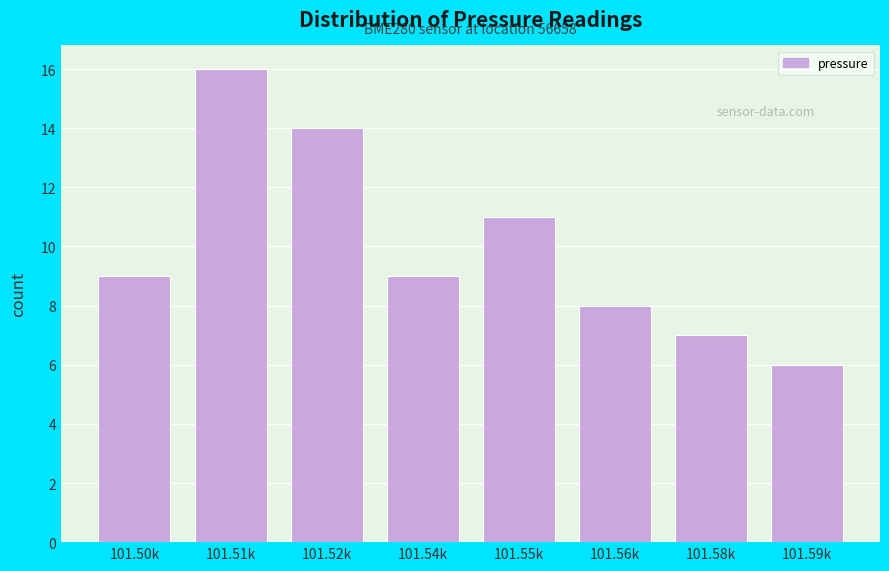

Reading left to right, list all the values displayed in this chart.

9	16	14	9	11	8	7	6